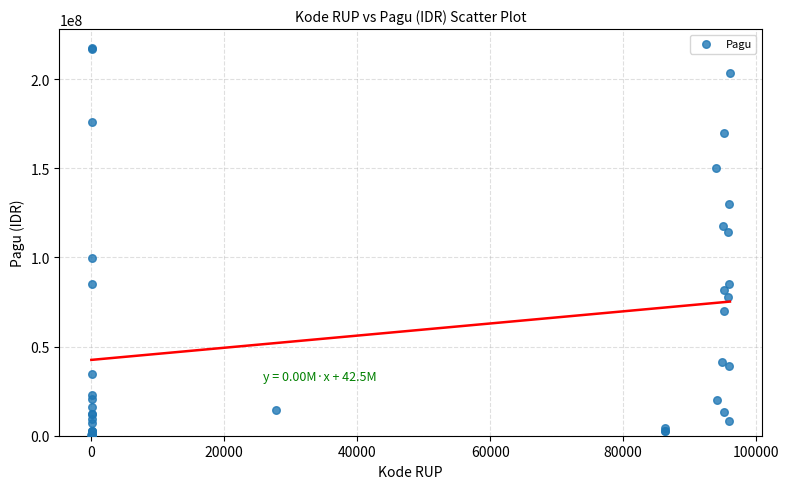

What Y value in the scatter plot is closest to 108830000?

114296000